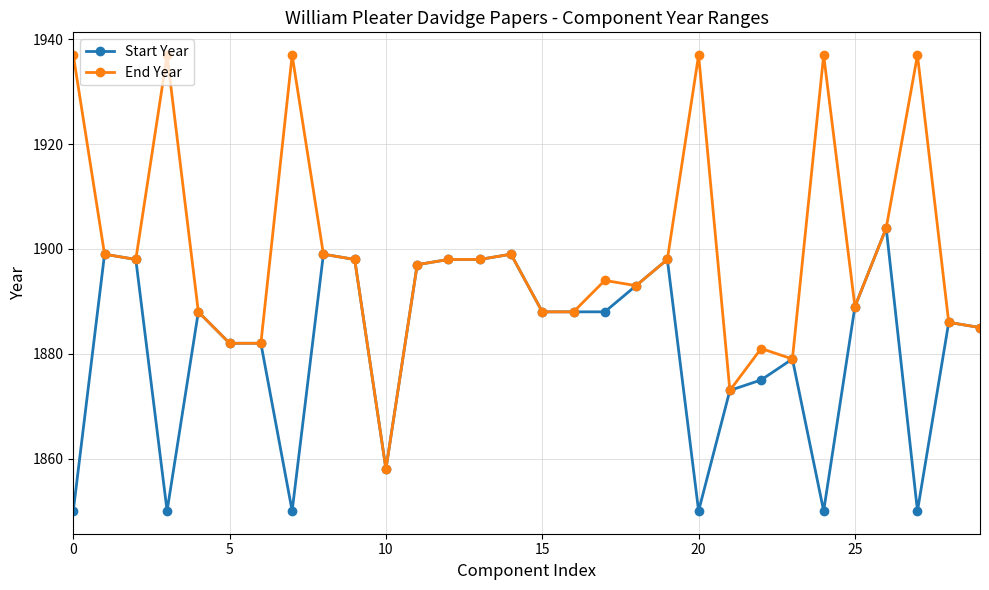

Does the chart have visible grid lines?

Yes